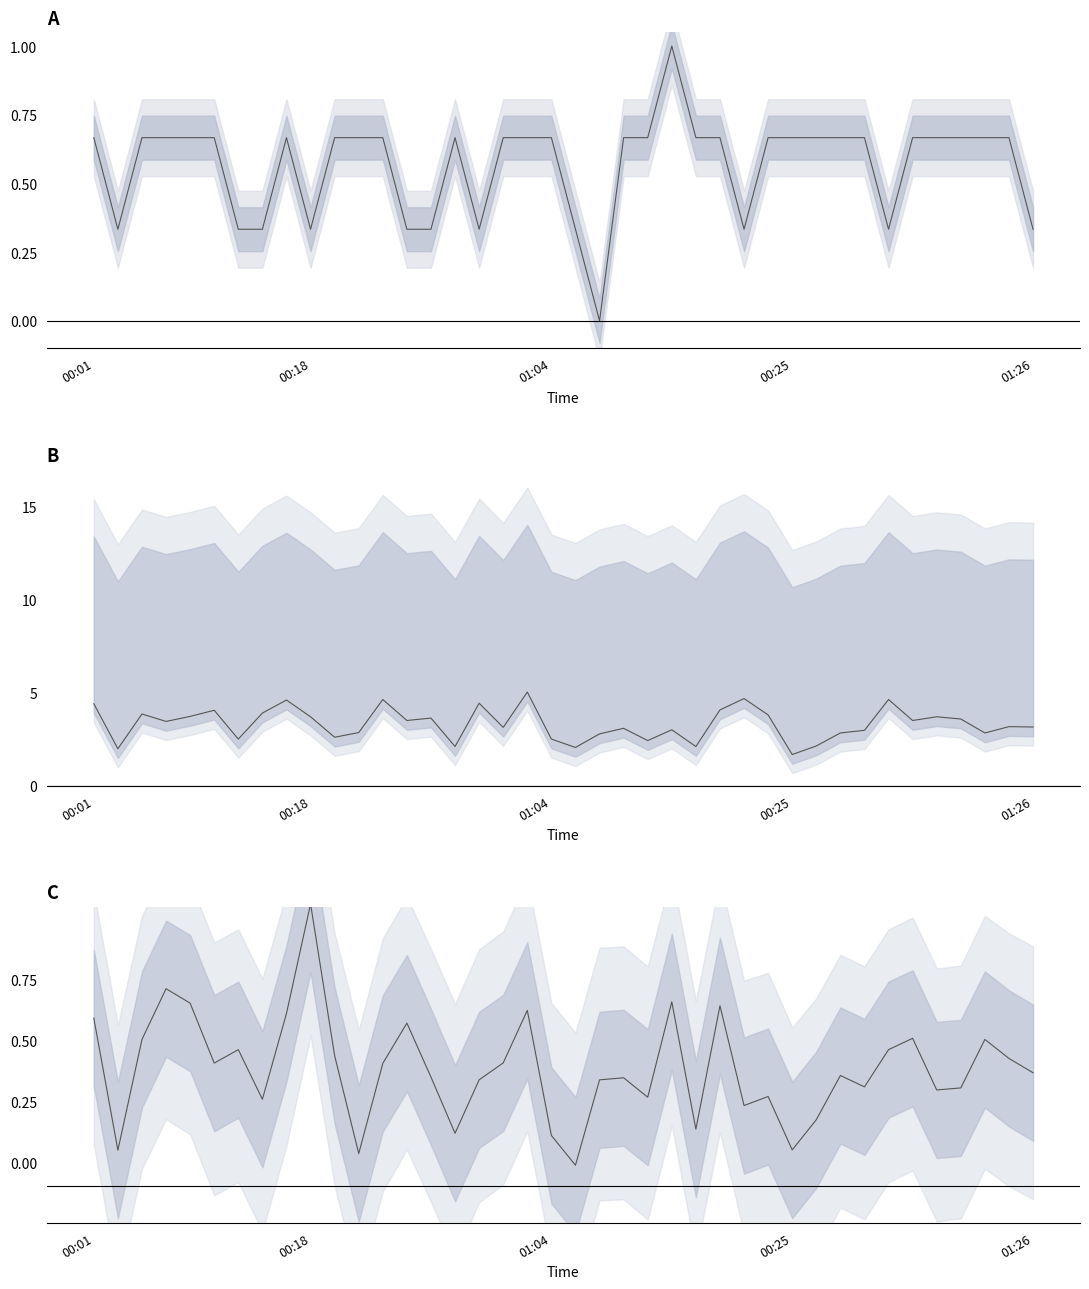

What is the difference between the maximum and minimum values in the SDS_P2 series?

1.1